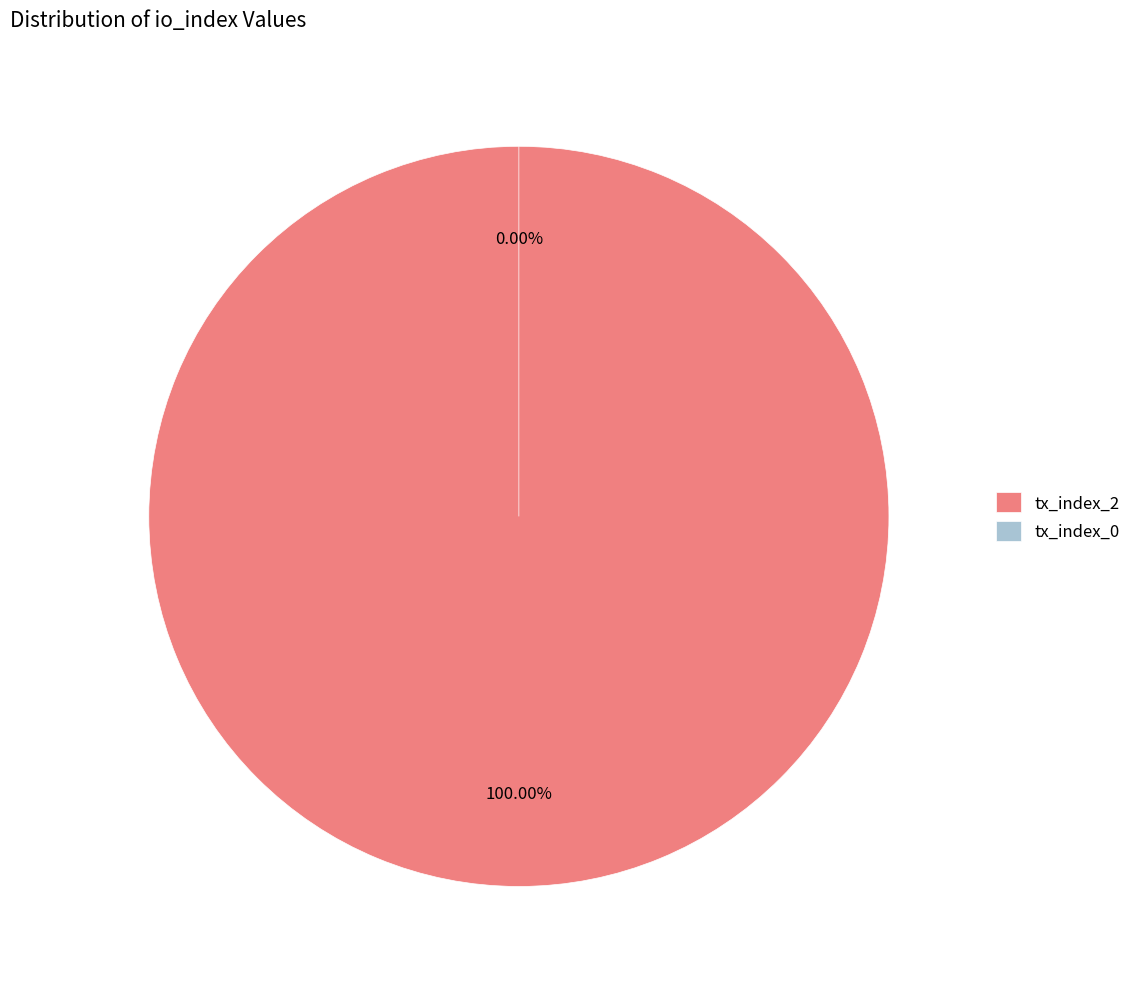

To the nearest percent, what percentage of the pie is tx_index_2?

100%